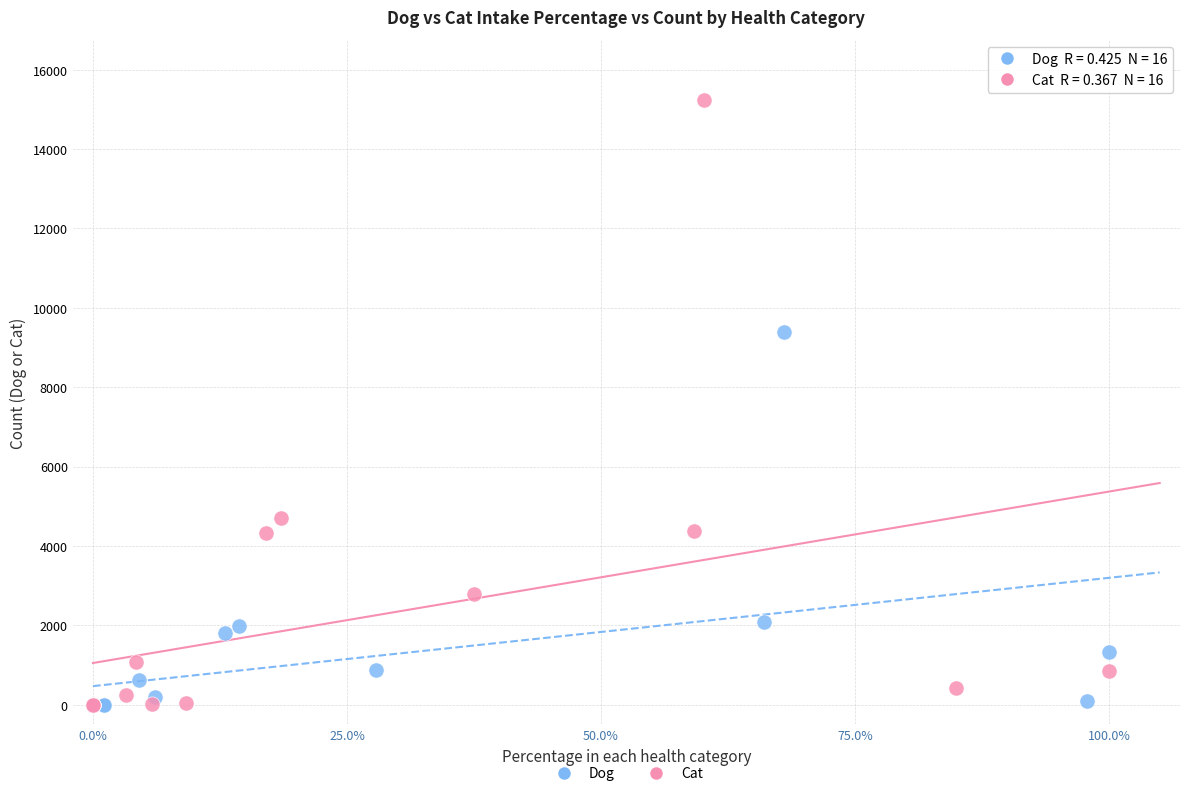

Which series reaches the maximum Y coordinate?

Cat